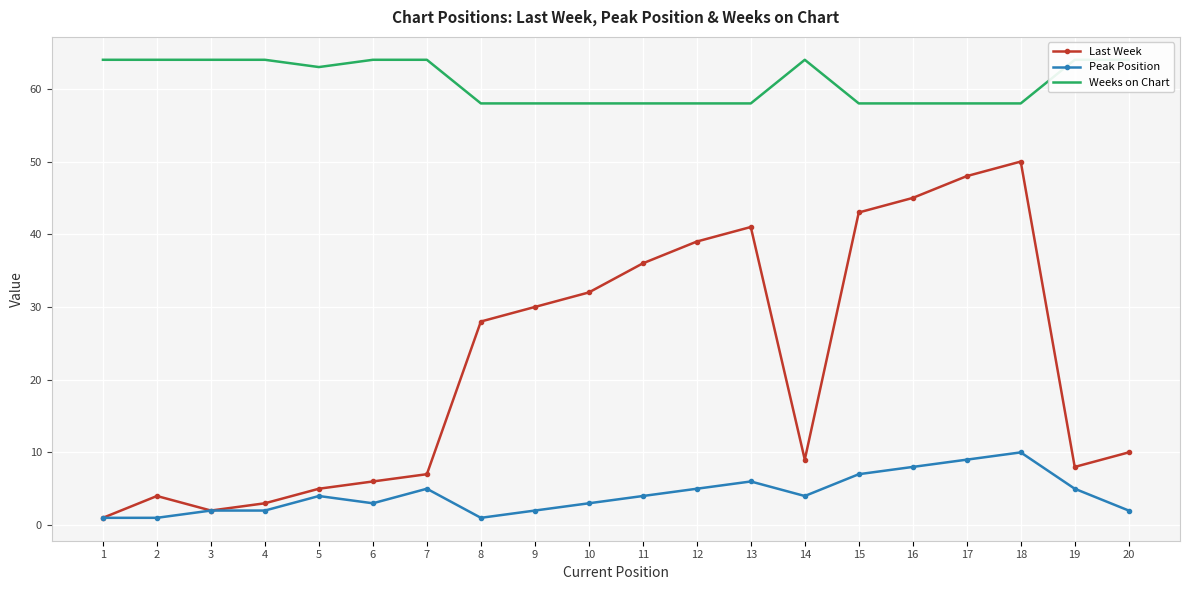

At which label does Peak Position first exceed 4?

7